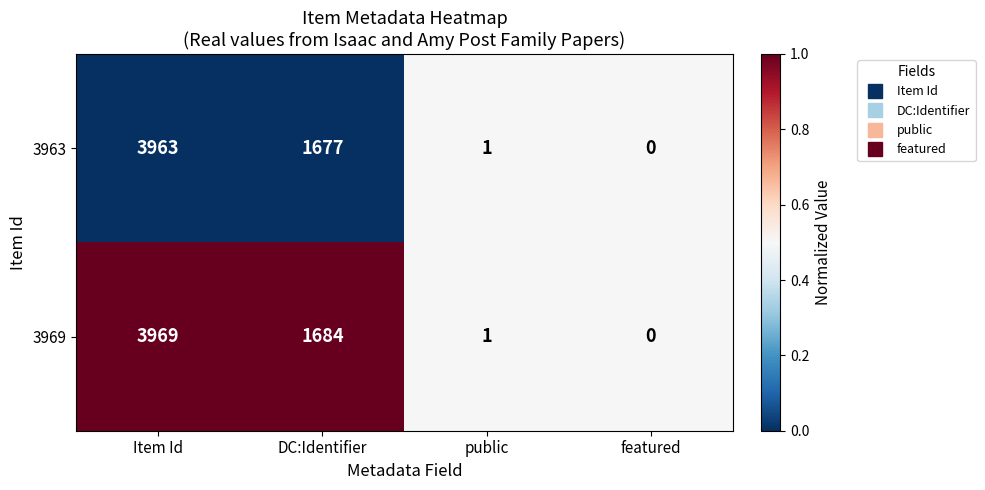

Which series has the largest total across all categories?

3969